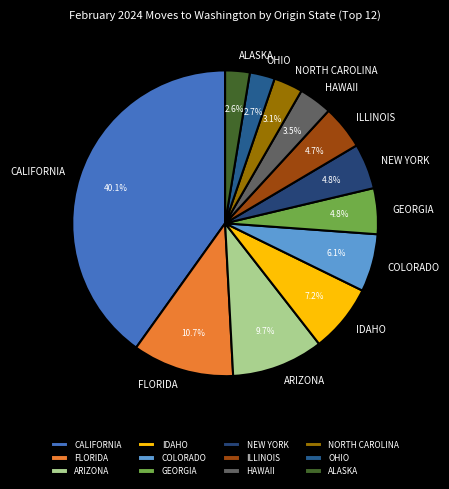

How many slices are in this pie chart?

12